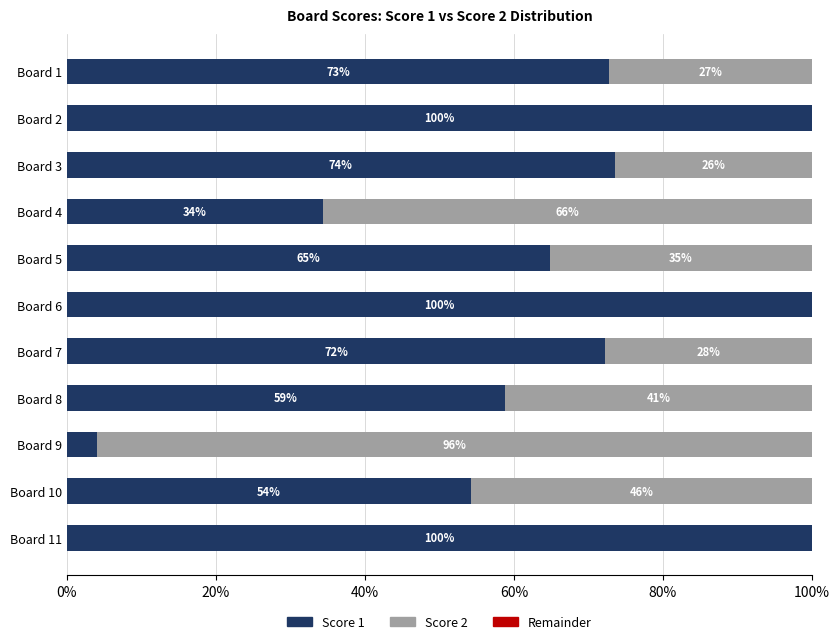

What is the sum of the Score 1 values at Board 5 and Board 10?

119.0